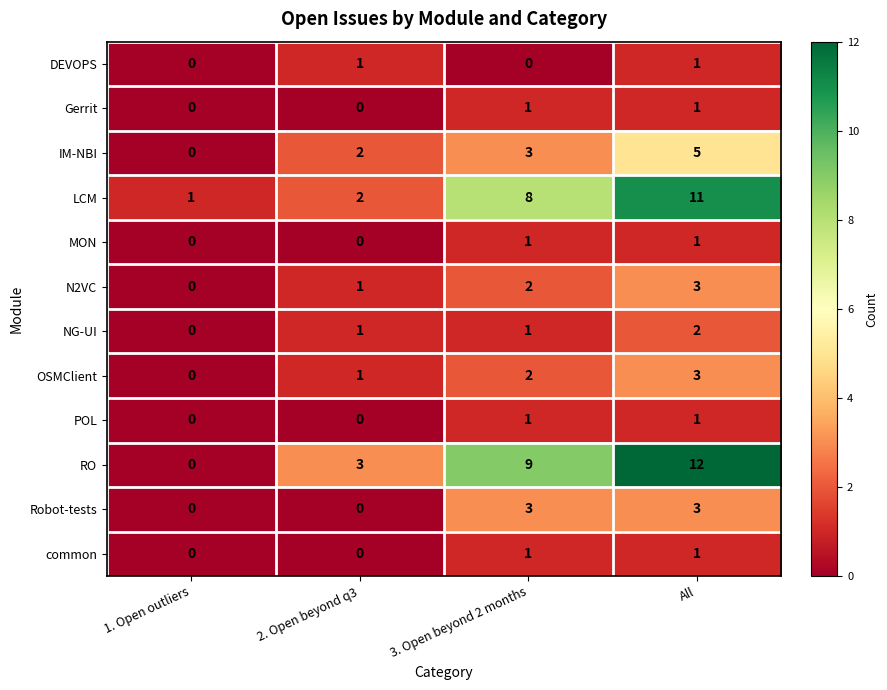

Count the NG-UI values in the range 1 to 2.

3